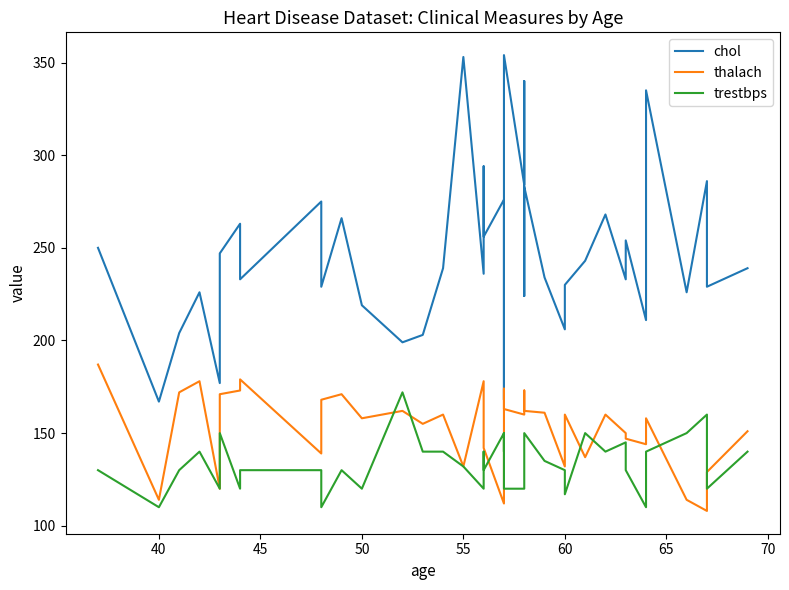

True or false: thalach and trestbps cross at least once.

True